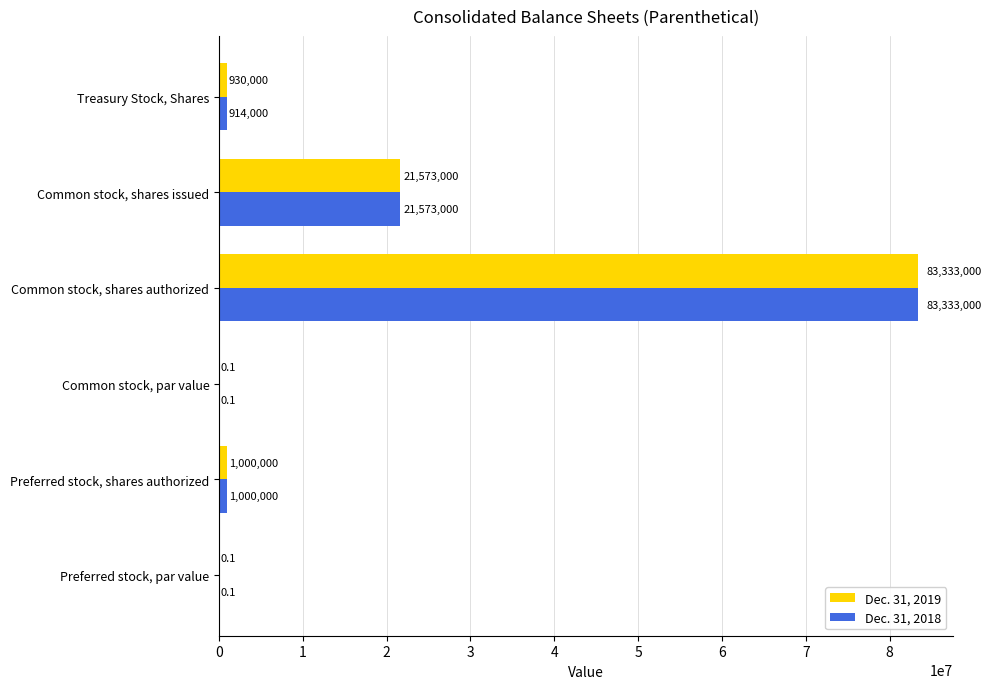

Which category has the highest value in the Dec. 31, 2018 series?

Common stock, shares authorized